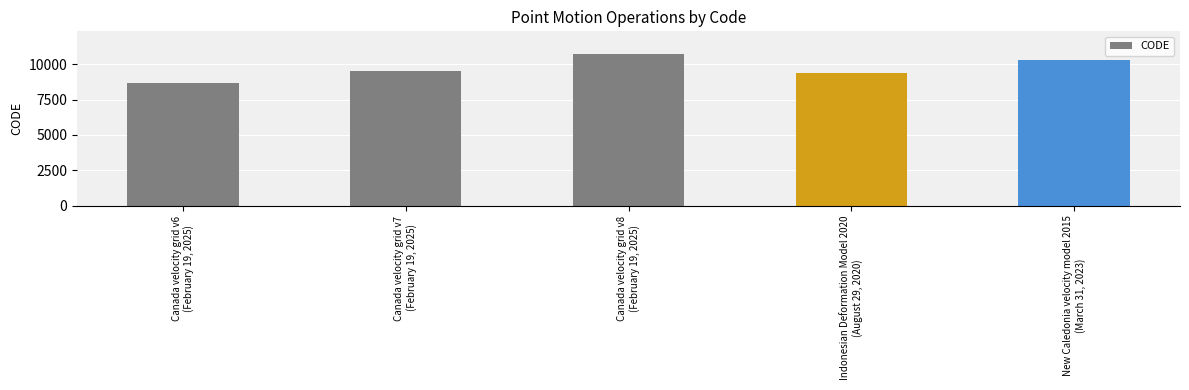

What is the average value?

9713